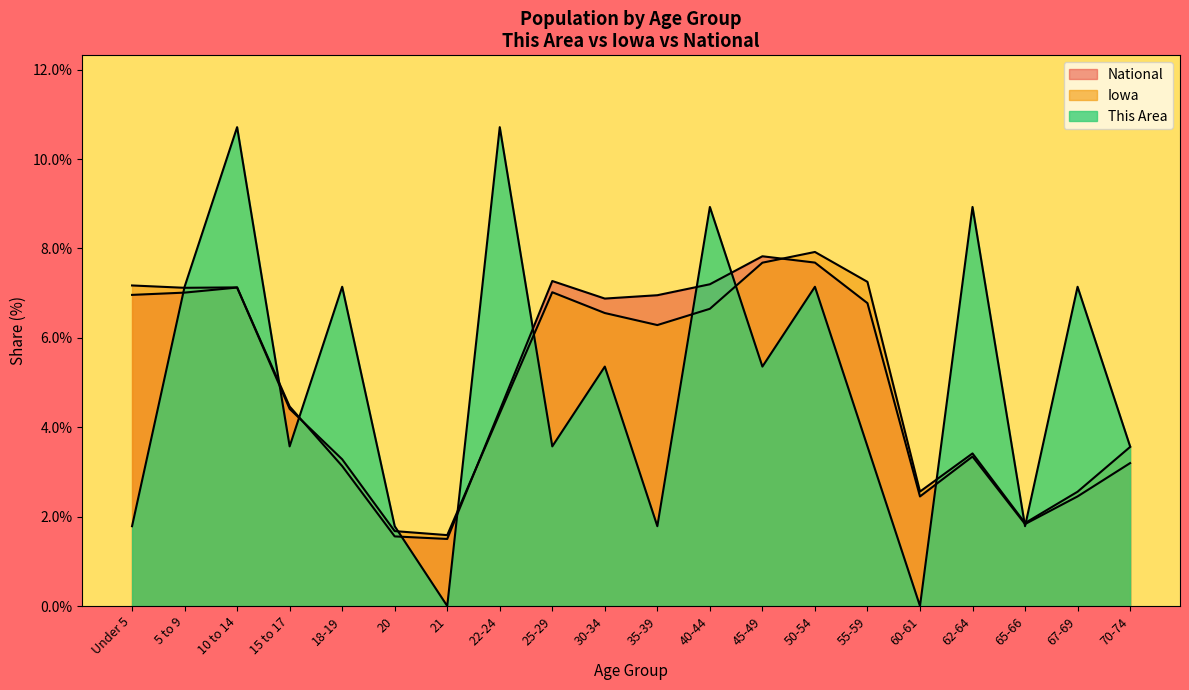

How many distinct data groups are displayed?

3